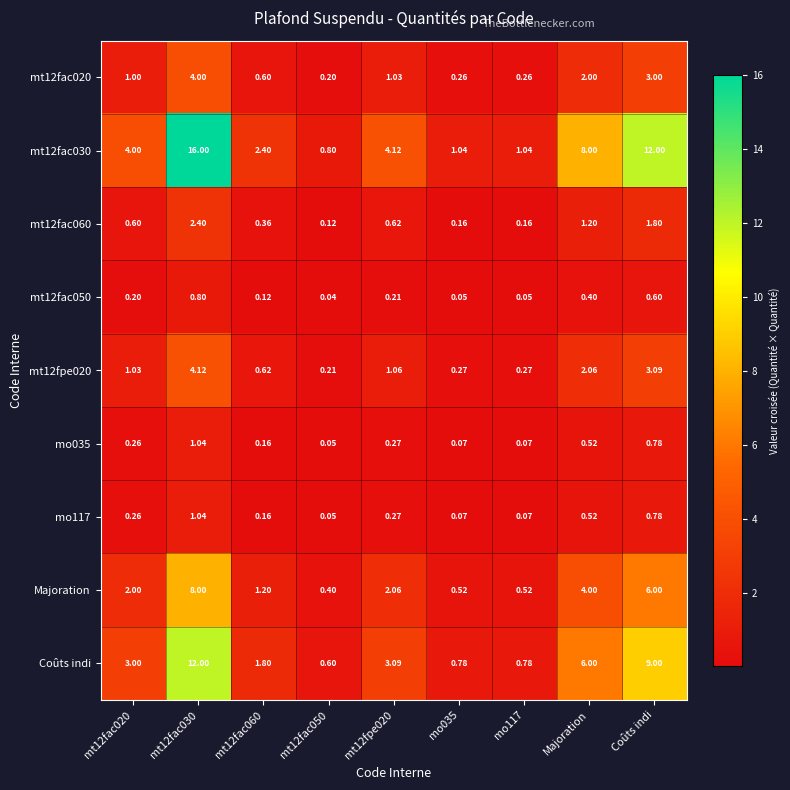

Where is Coûts indi nearest to the value 6?

Majoration